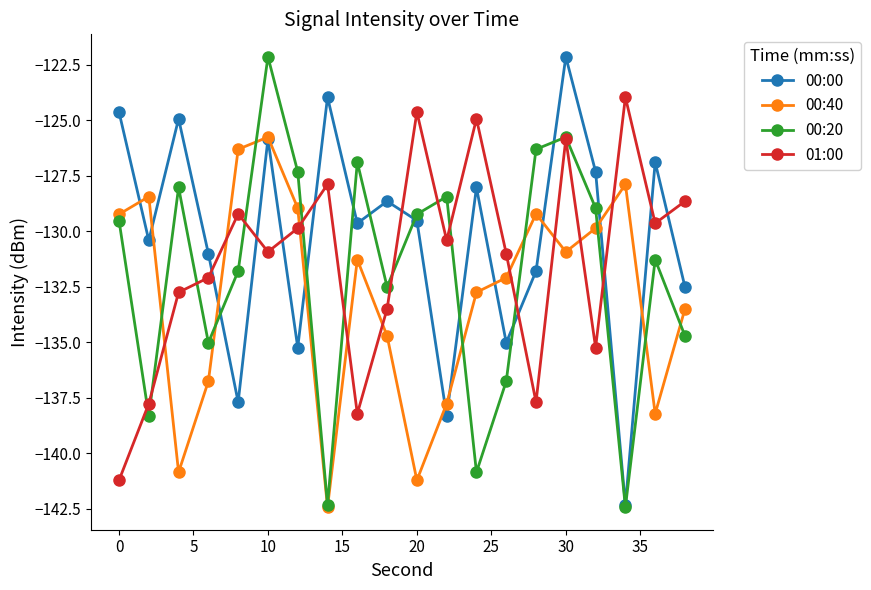

What is the maximum value for 01:00?

-124.0